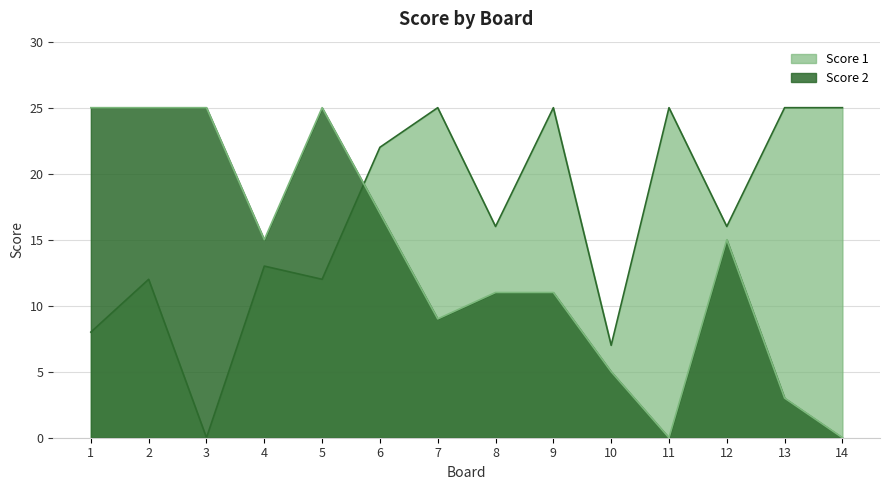

The value of Score 2 at 13 is 1. True or false?

False